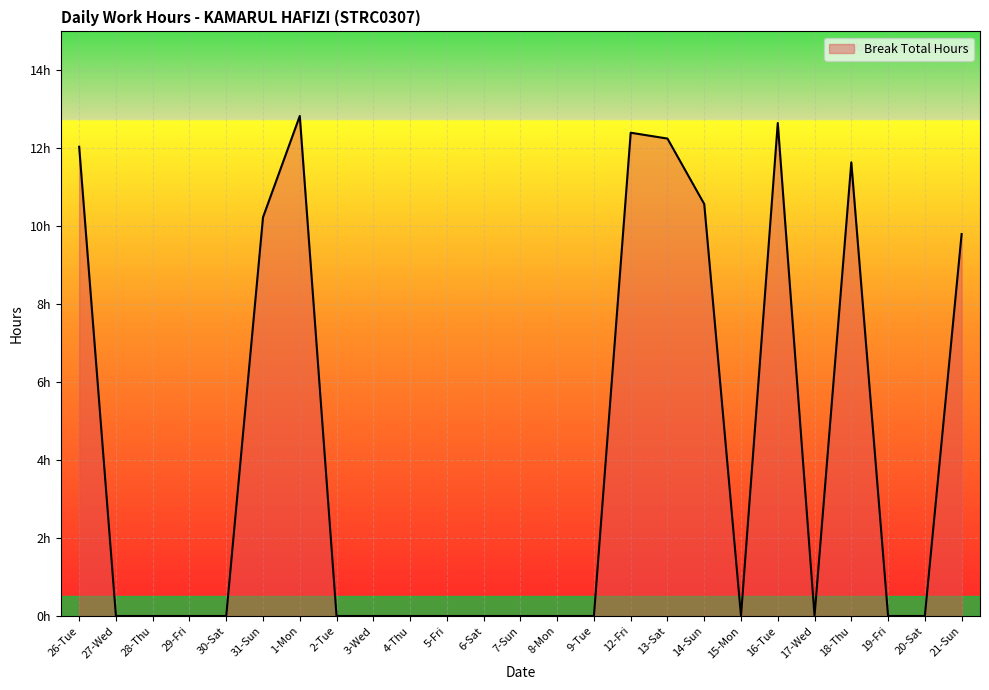

Does the chart display data point markers on the line(s)?

No